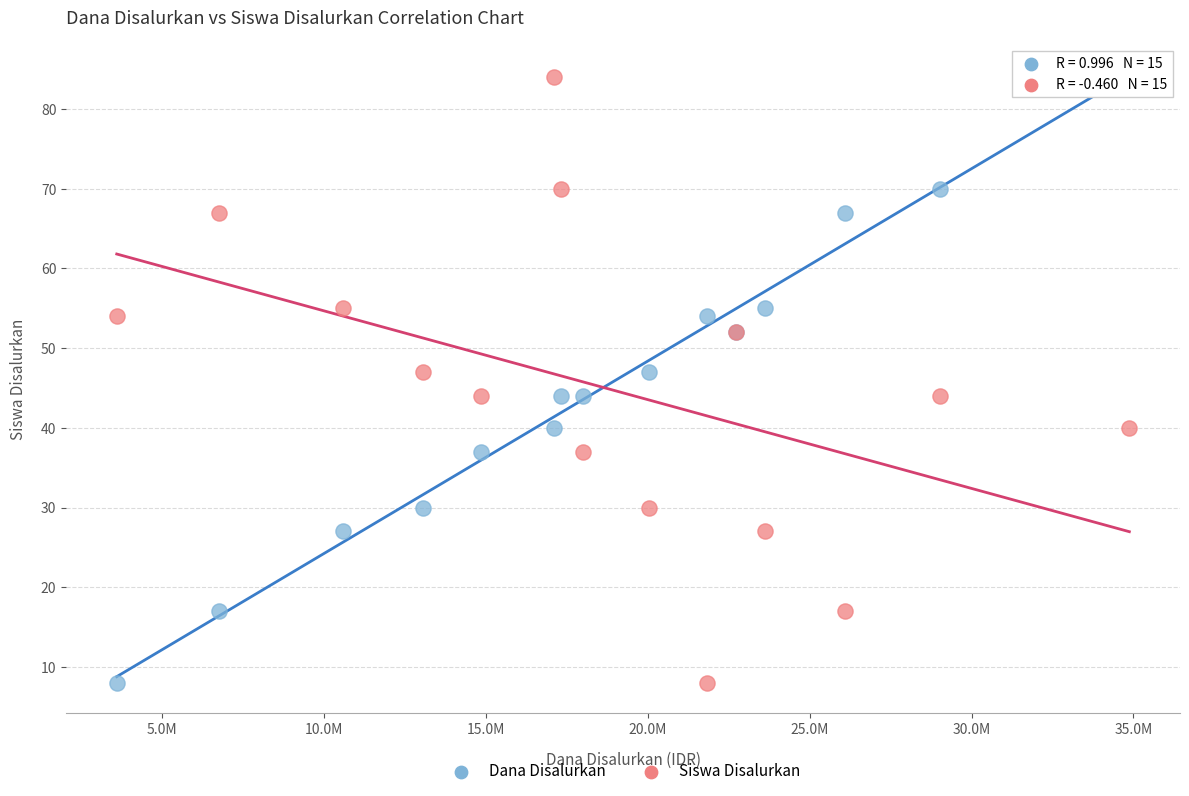

What are all the series names shown in the legend?

Dana Disalurkan, Siswa Disalurkan